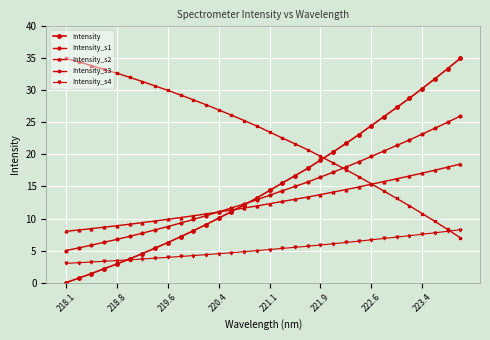

Is this an area chart (filled region under the line)?

No